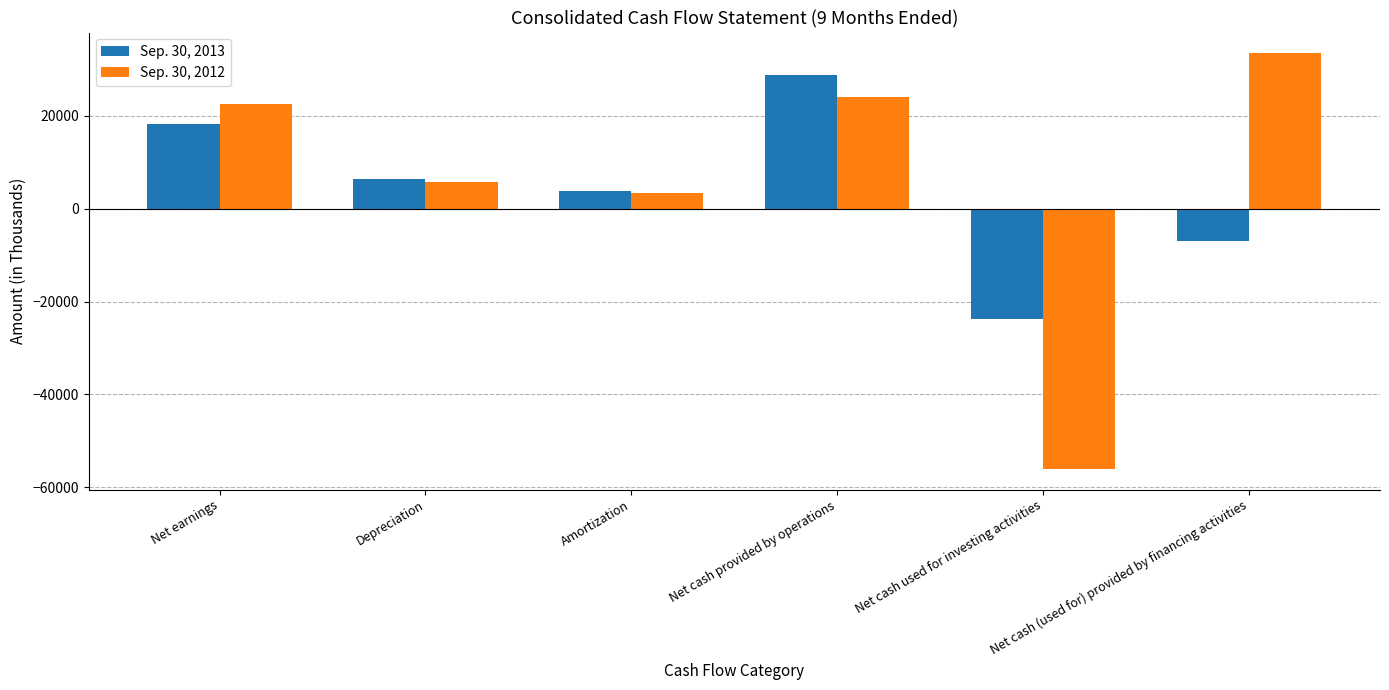

Reading right to left, extract all data points from this chart.

Sep. 30, 2013: -6991	-23780	28745	3805	6457	18237
Sep. 30, 2012: 33491	-56041	24019	3331	5772	22548